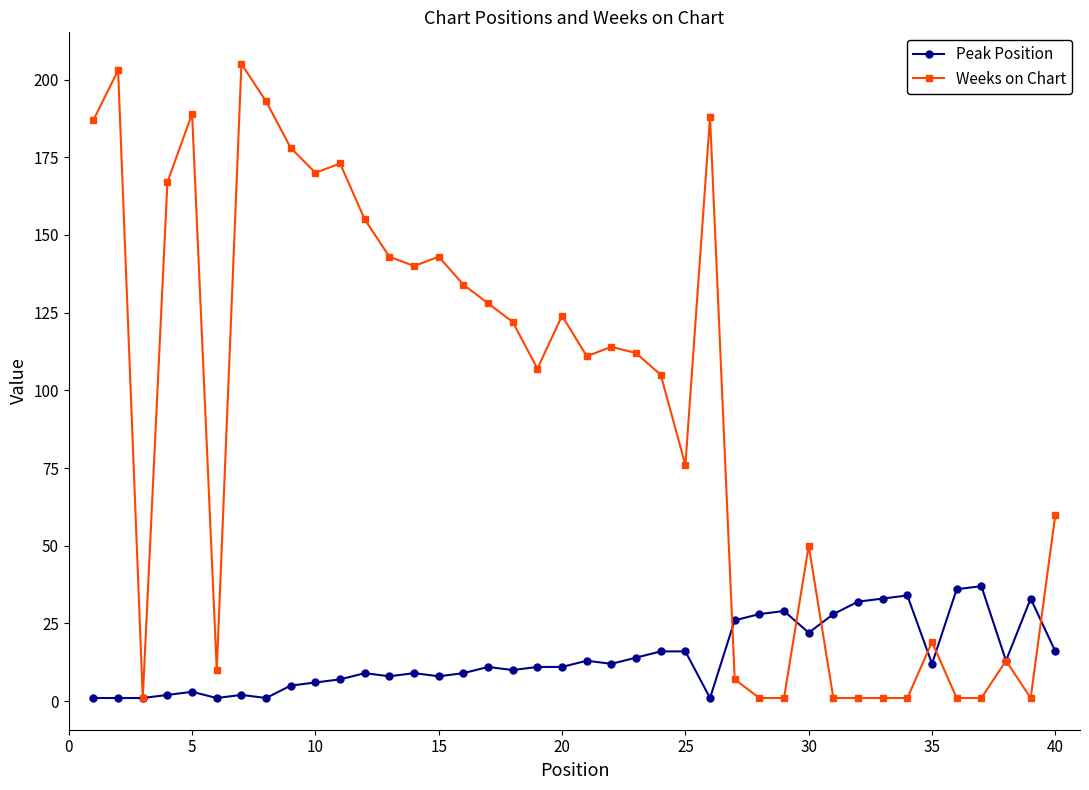

What is the minimum value shown in the chart?

1